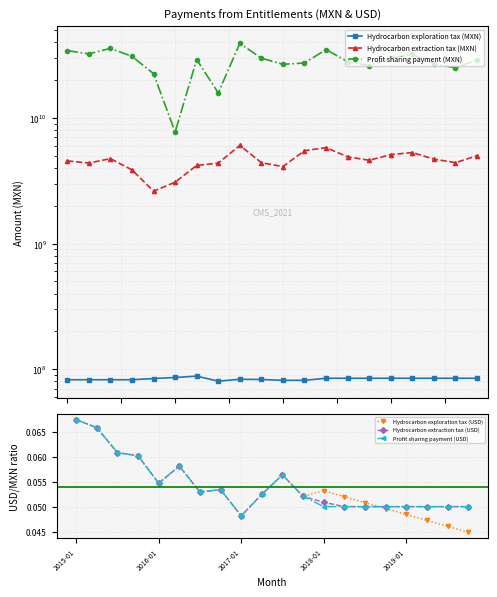

What is the value of the Profit sharing payment (MXN) point at the 16th from the left?

30000000000.0